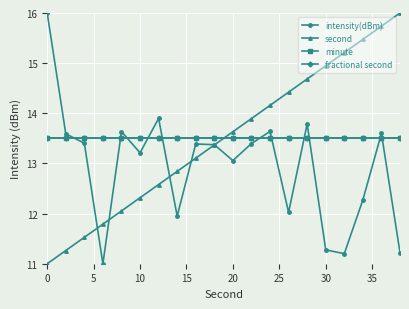

Is this an area chart (filled region under the line)?

No